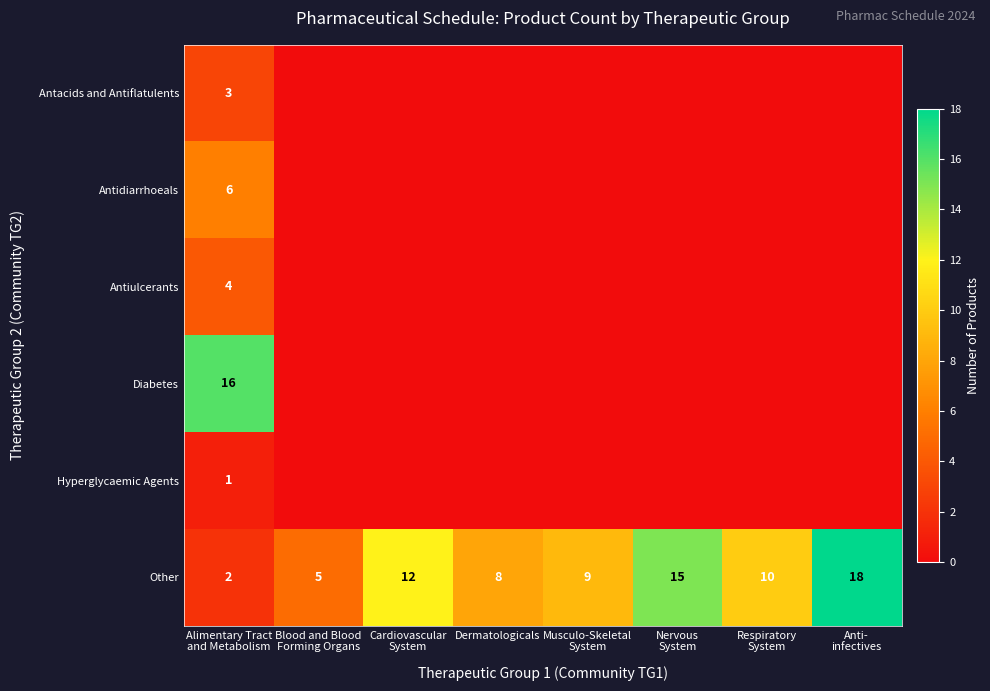

What is the average value of the Other series?

10